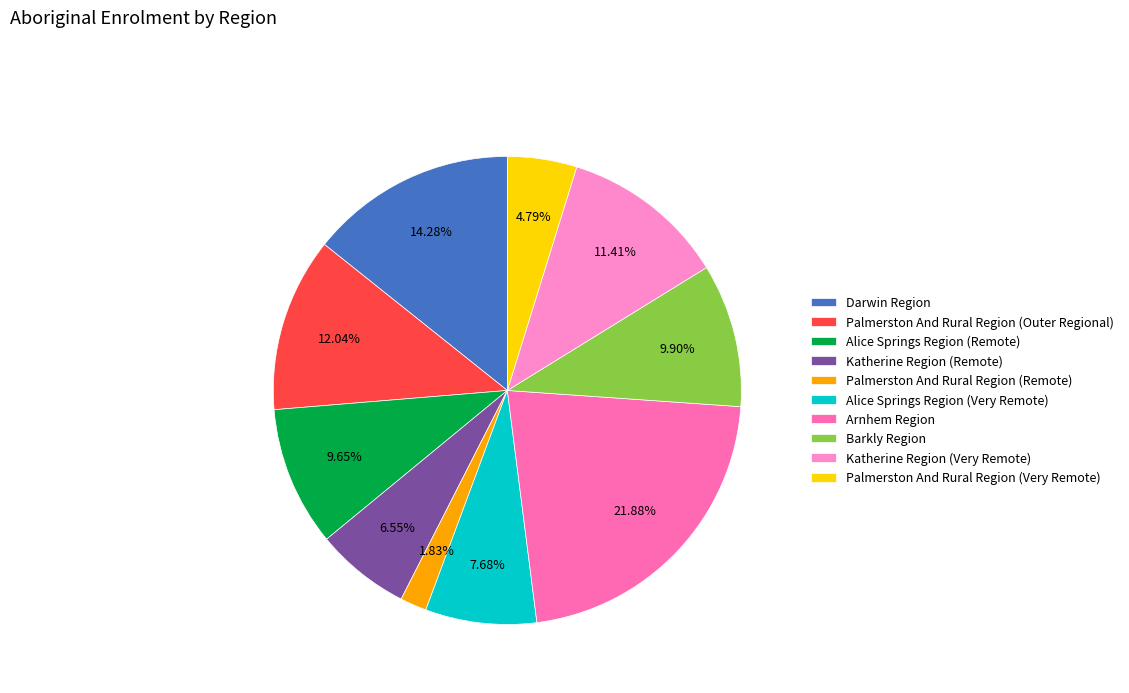

Is it true that Darwin Region is 14% of the pie?

True